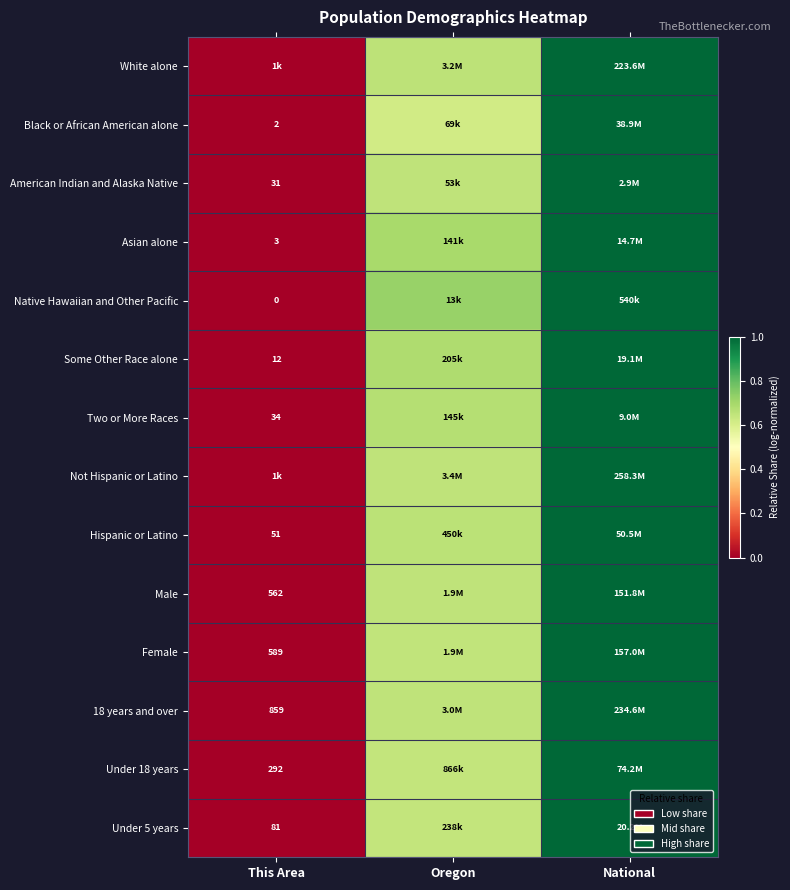

Rank the categories by White alone value from highest to lowest.

National, Oregon, This Area